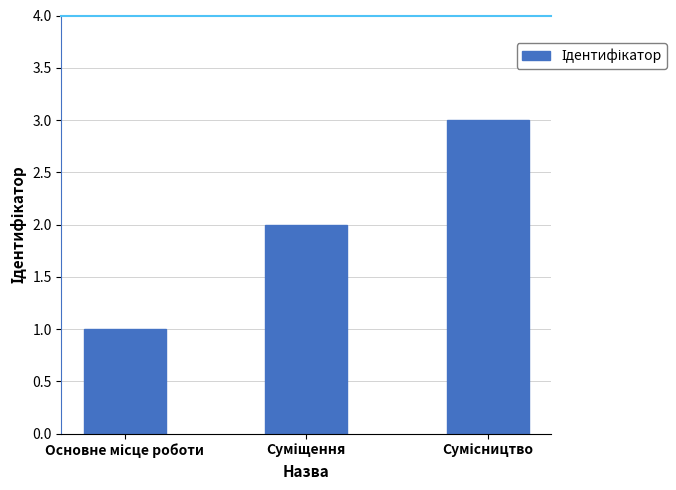

What is the greatest value displayed?

3